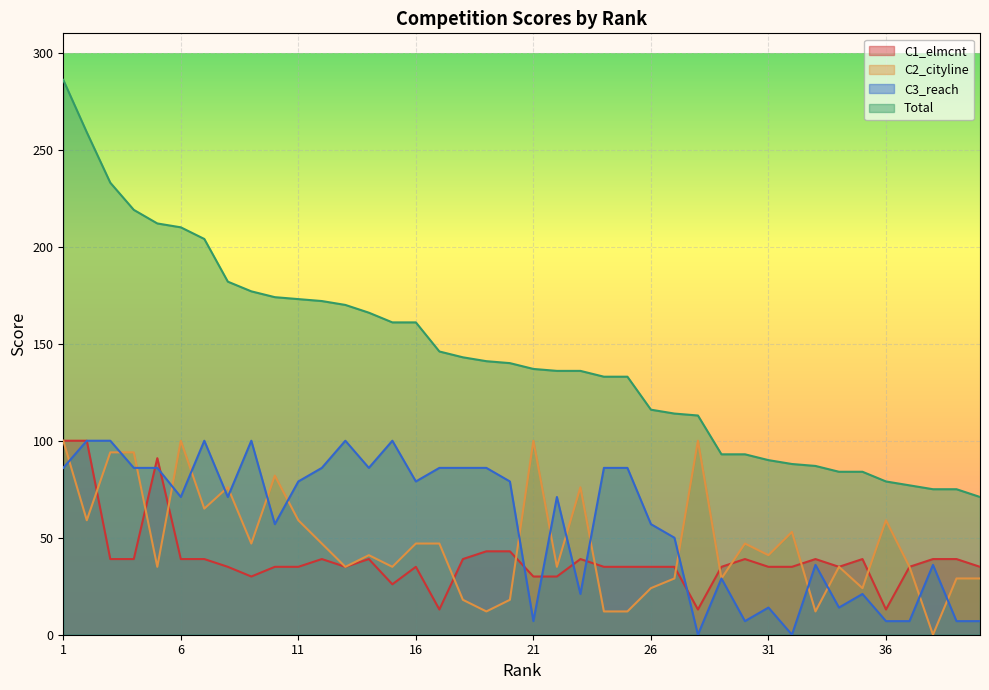

Is the value of C3_reach at 12 greater than the value of Total at 23?

No